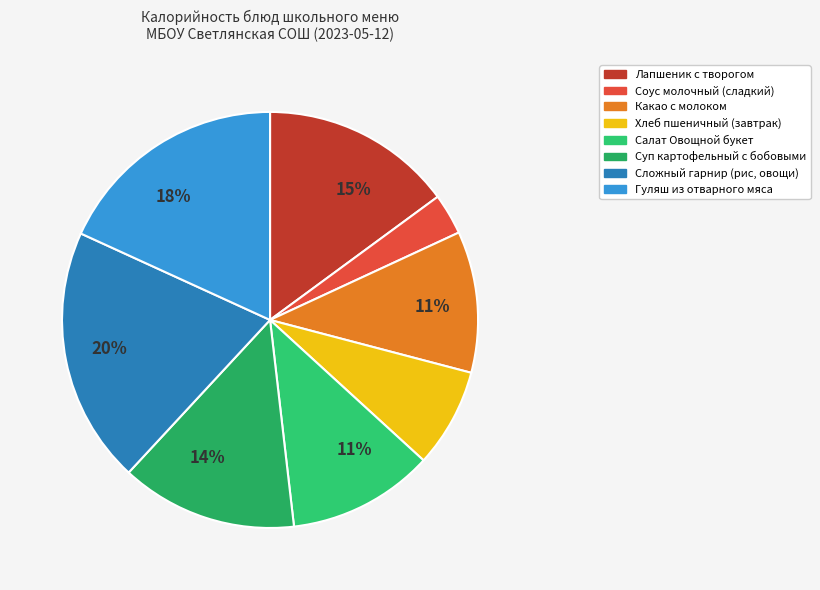

Count the number of slices in the pie.

8